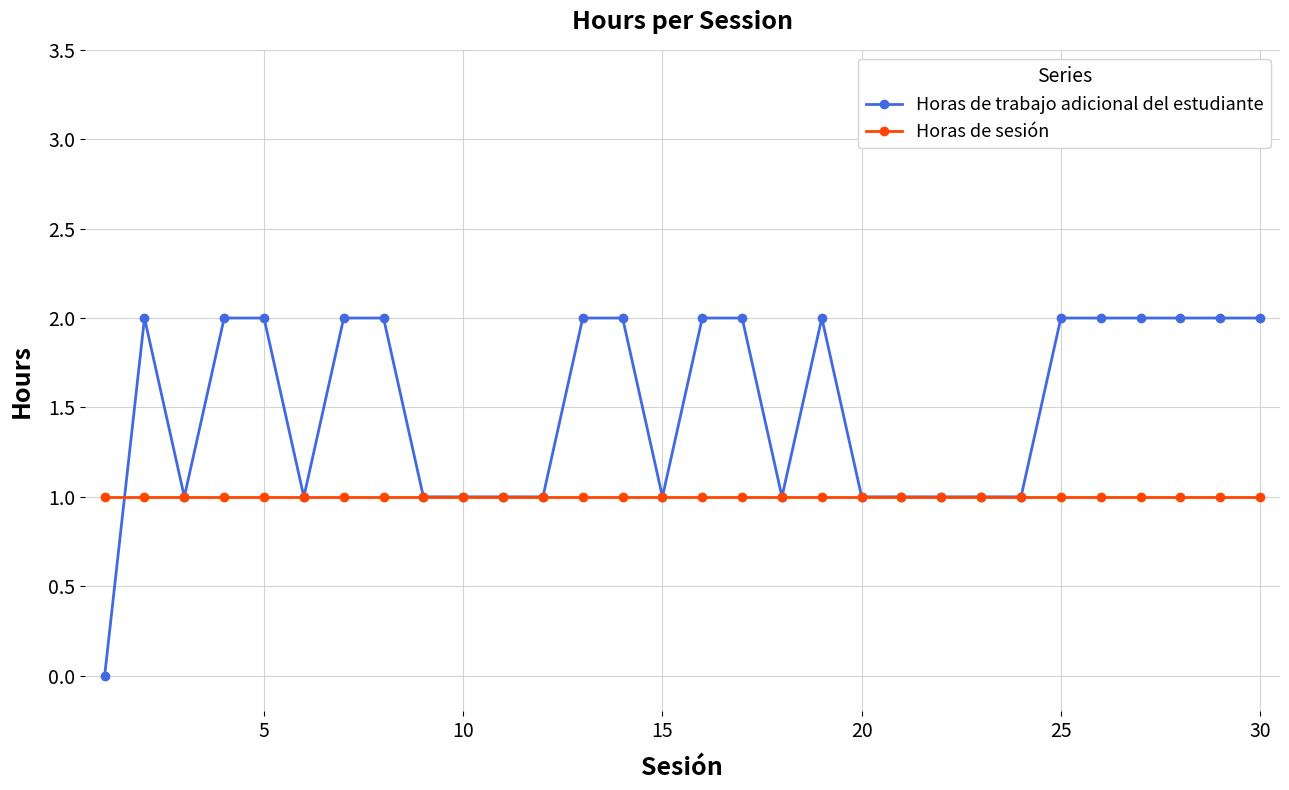

Which series has the largest total across all categories?

Horas de trabajo adicional del estudiante